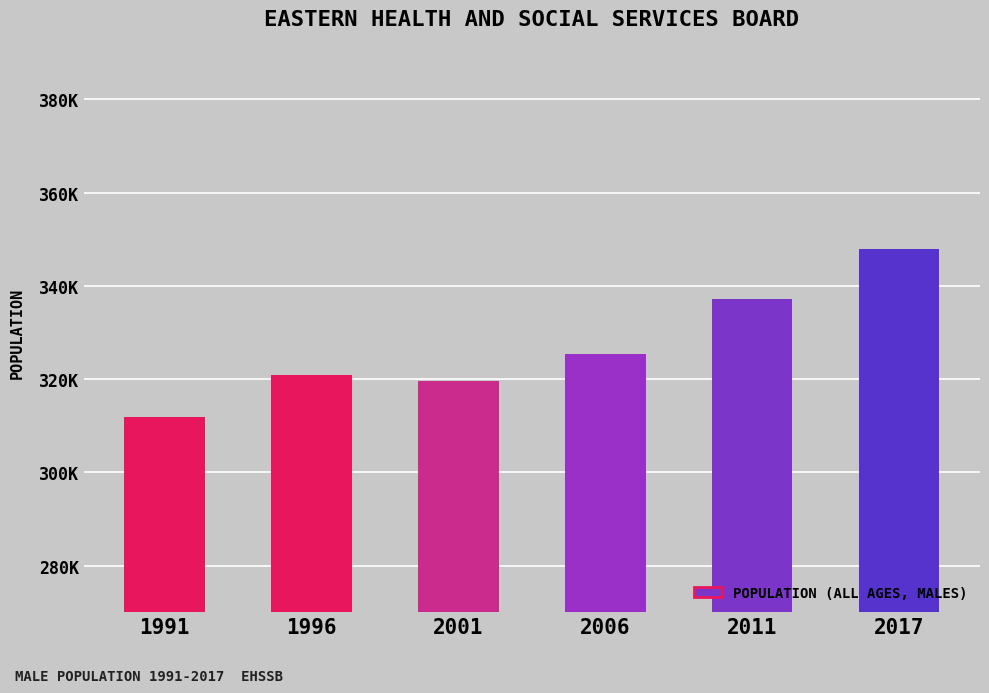

Are the bars horizontal?

No